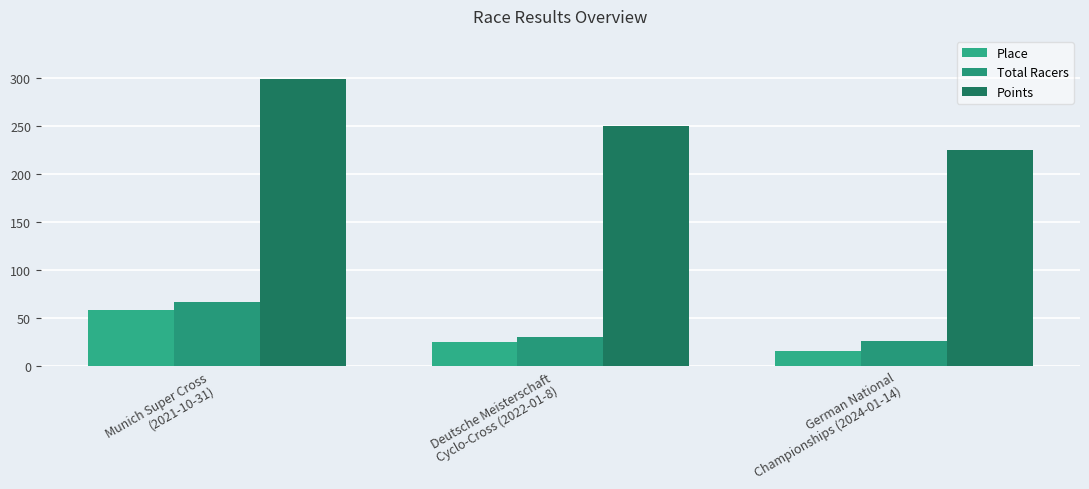

What is the average value of the Points series?

257.8